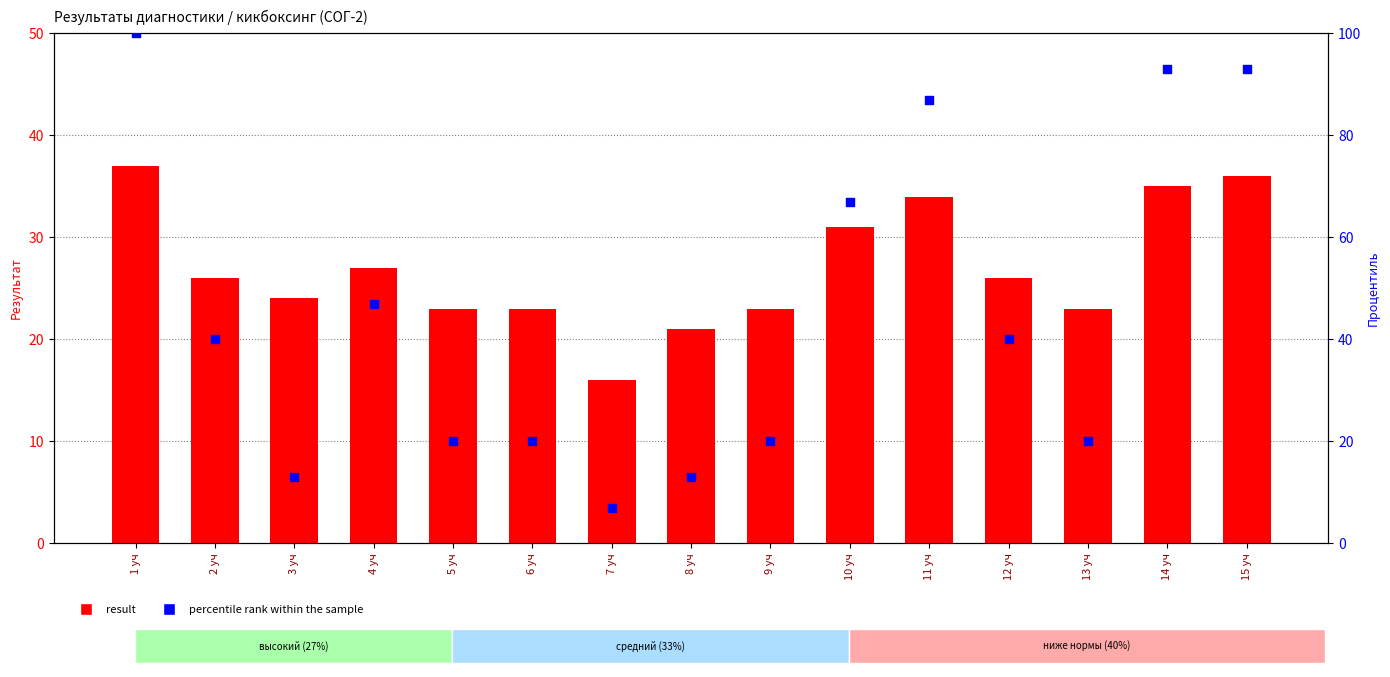

Which series contains the highest Y value?

percentile rank within the sample